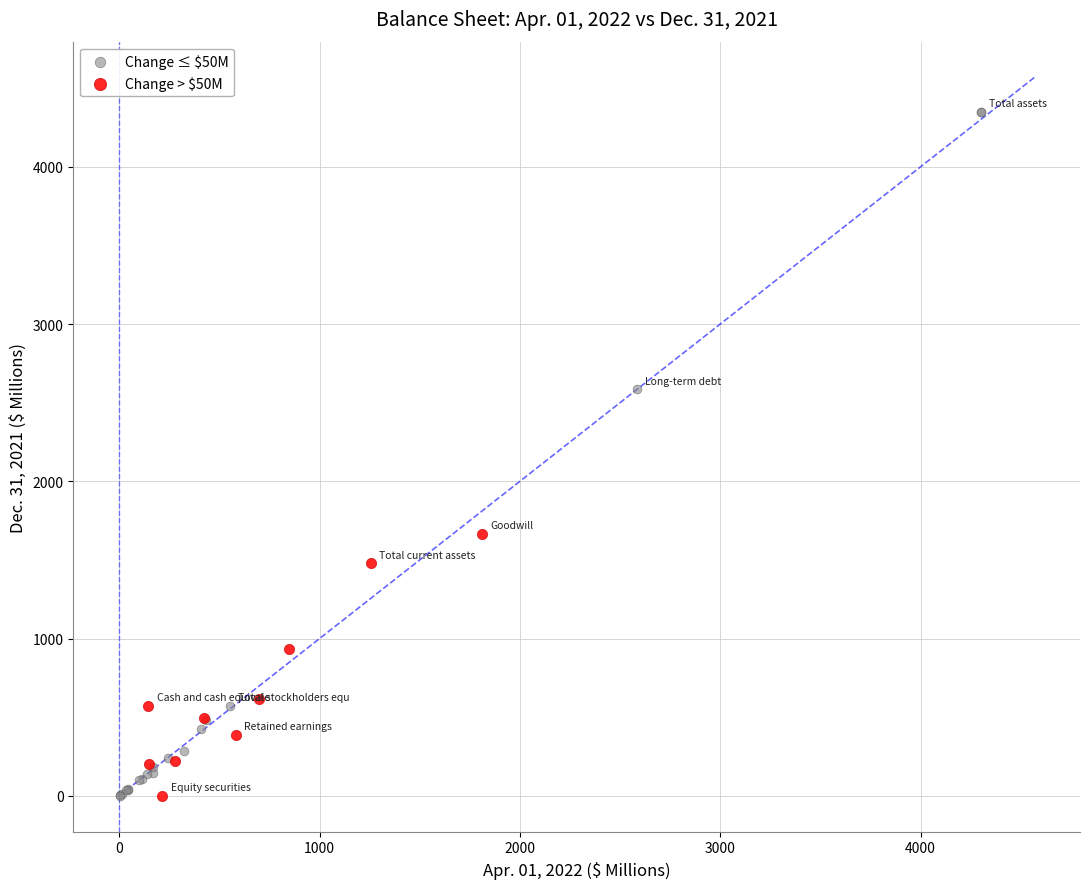

Which series contains the highest Y value?

Change ≤ $50M